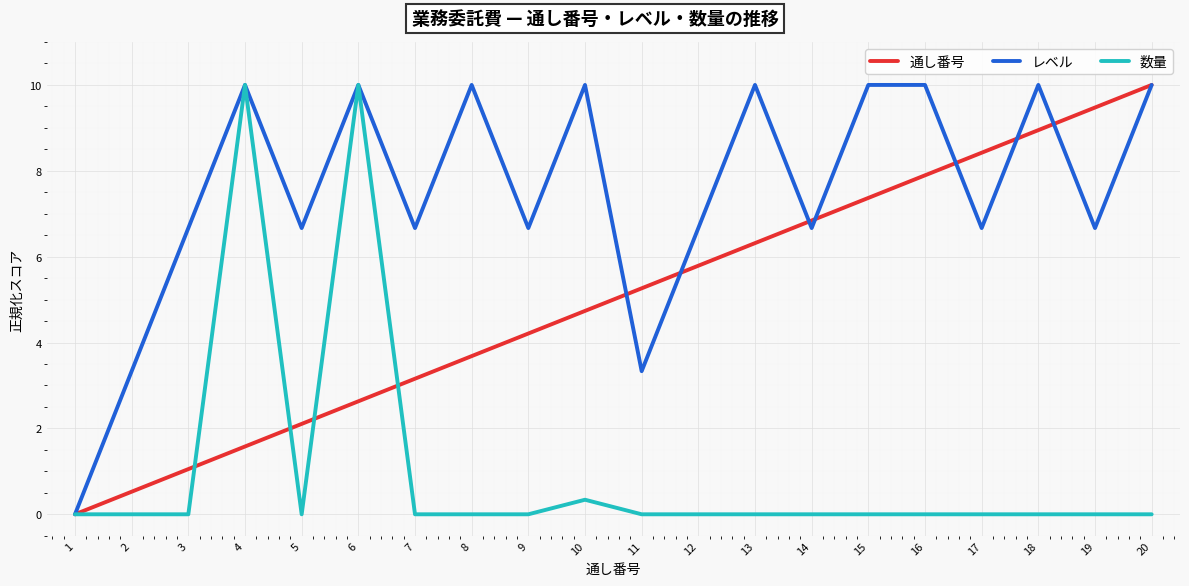

How many lines are shown in the chart?

3